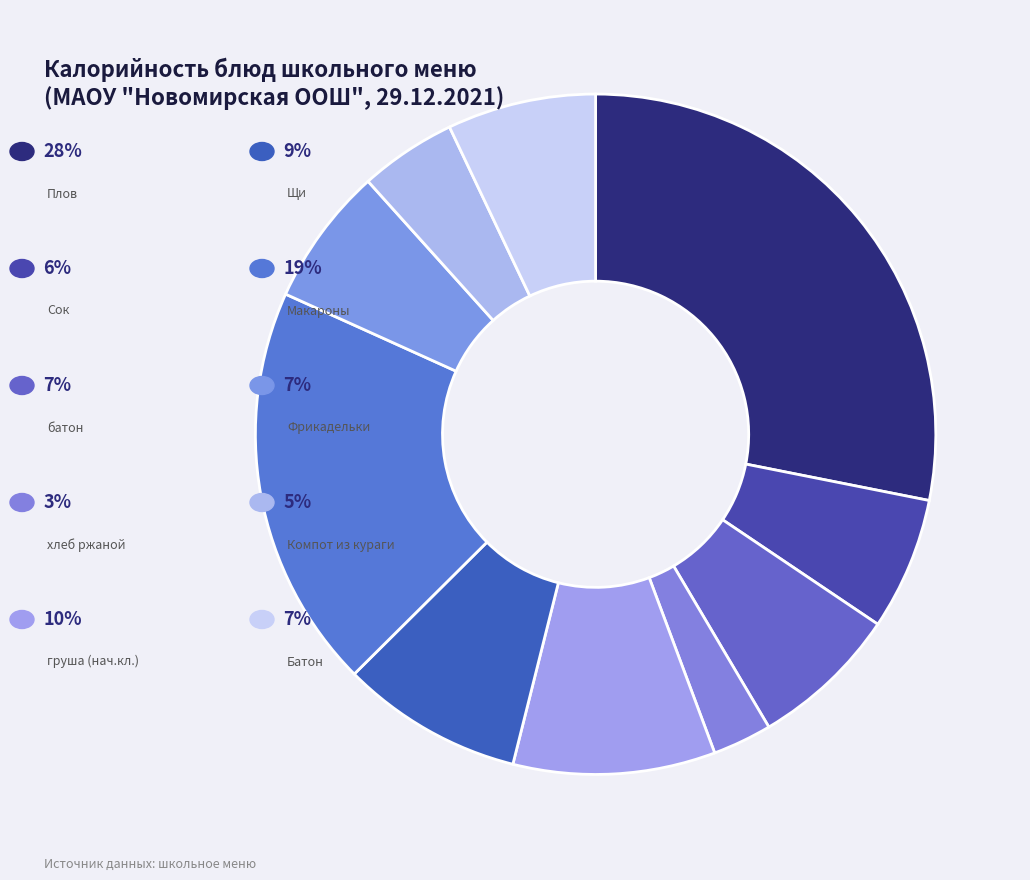

How many segments does this pie chart have?

10